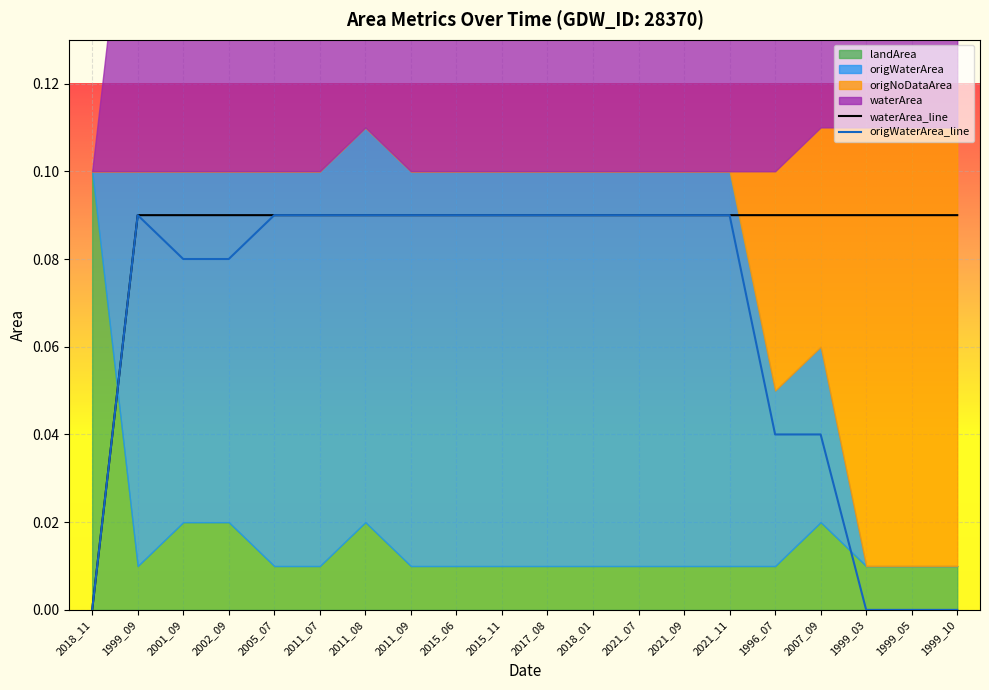

The origWaterArea series shows 0.0 at 1999_03. True or false?

True